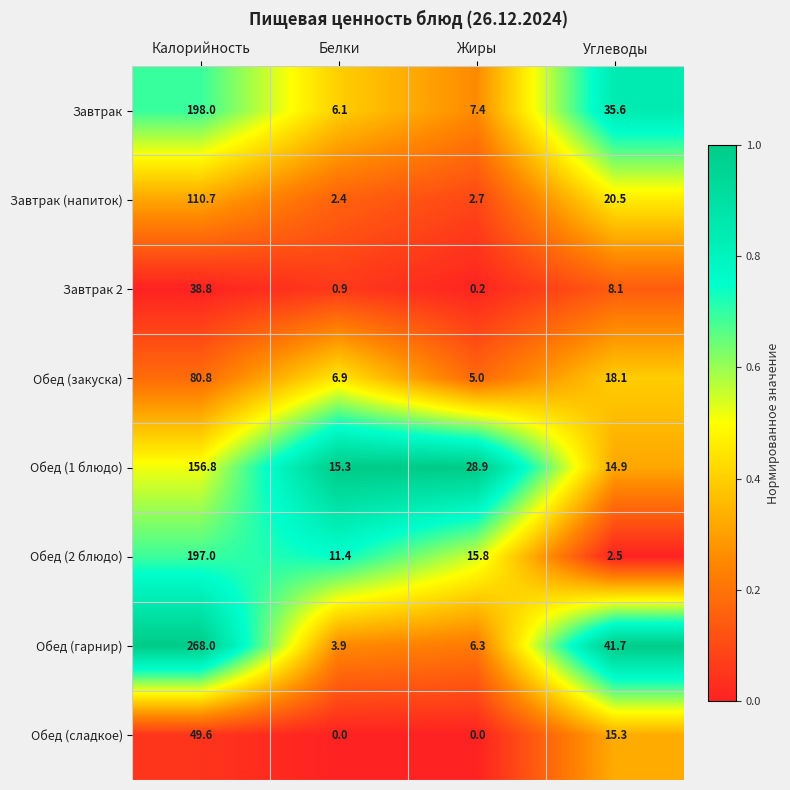

Which series has the largest total across all categories?

Обед (гарнир)